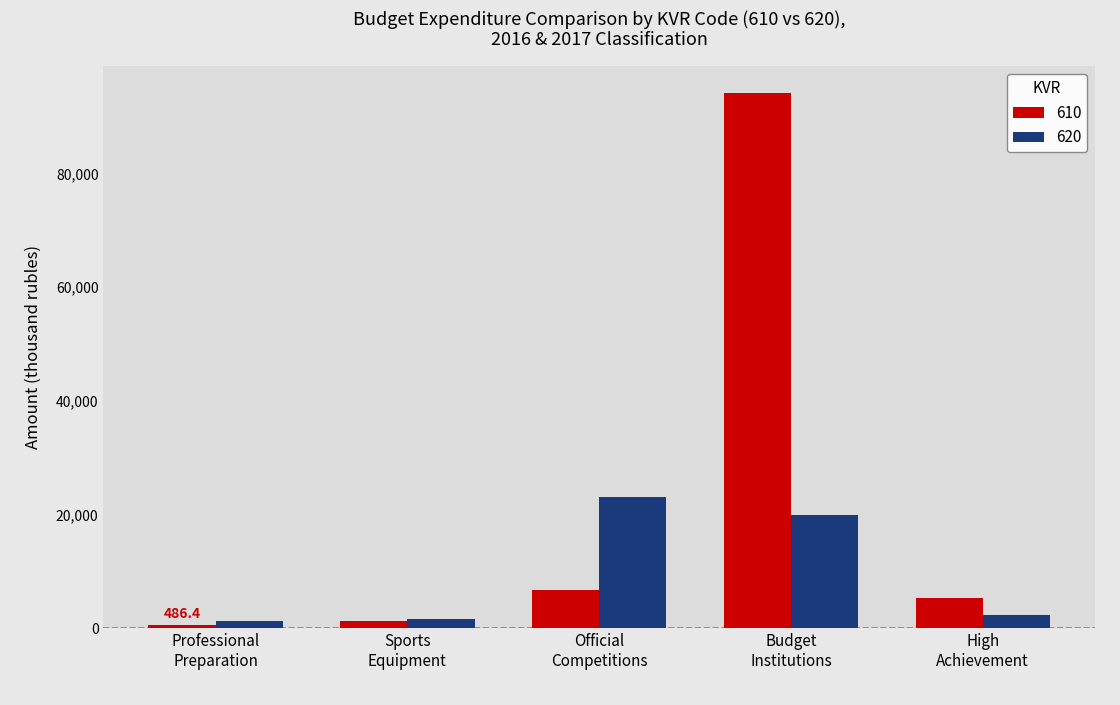

At which category is the sum across all series the highest?

Budget
Institutions